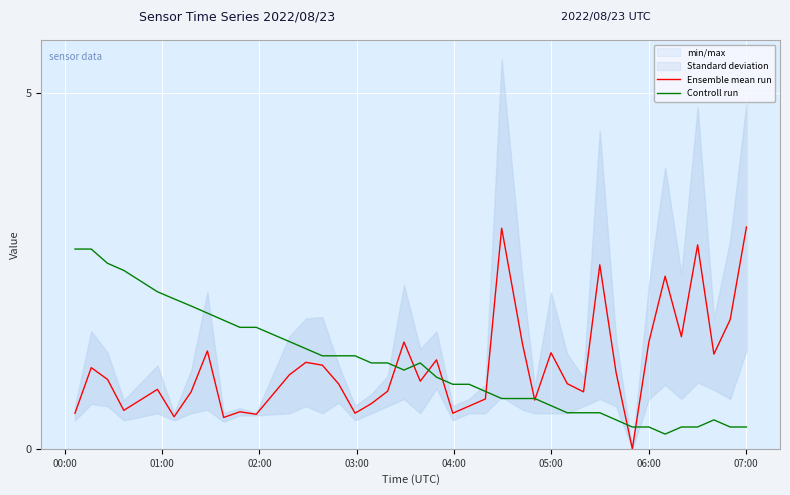

What is the highest value of the Ensemble mean run series?

3.1